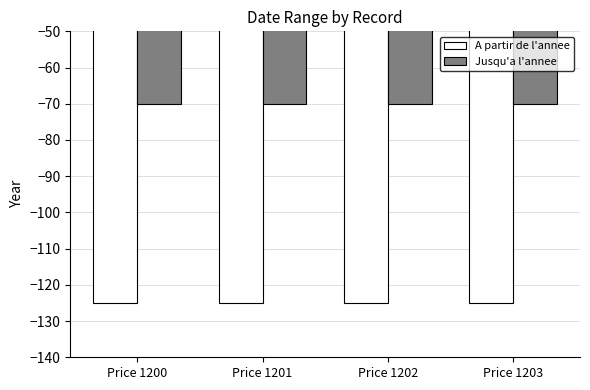

What is the average value of the A partir de l'annee series?

-125